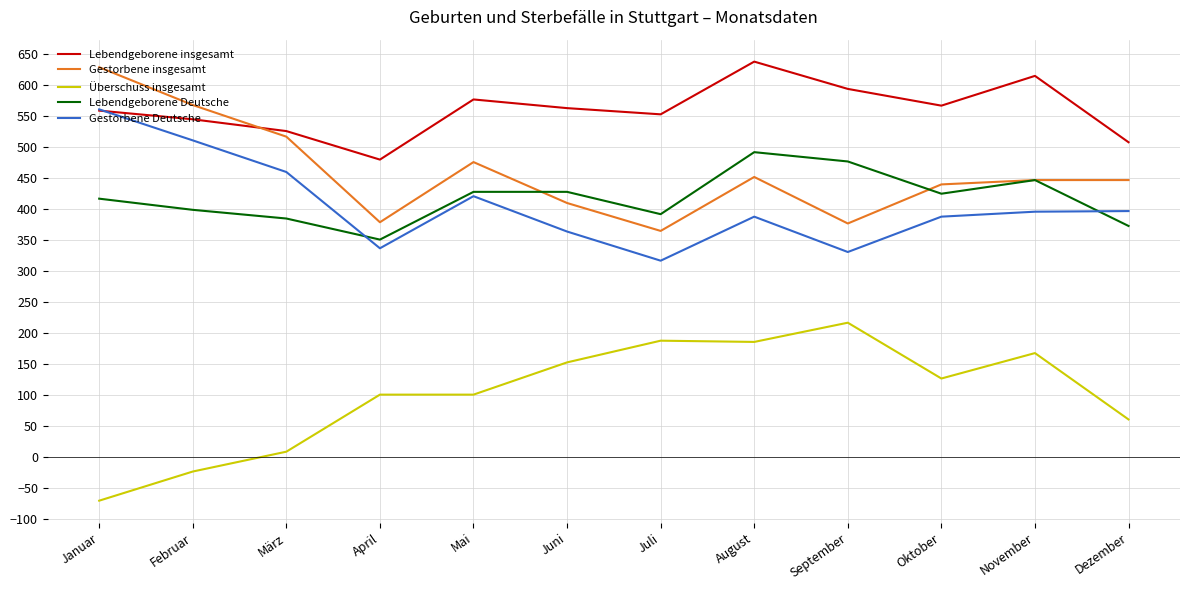

Rank the series at April from lowest to highest value.

Überschuss insgesamt, Gestorbene Deutsche, Lebendgeborene Deutsche, Gestorbene insgesamt, Lebendgeborene insgesamt